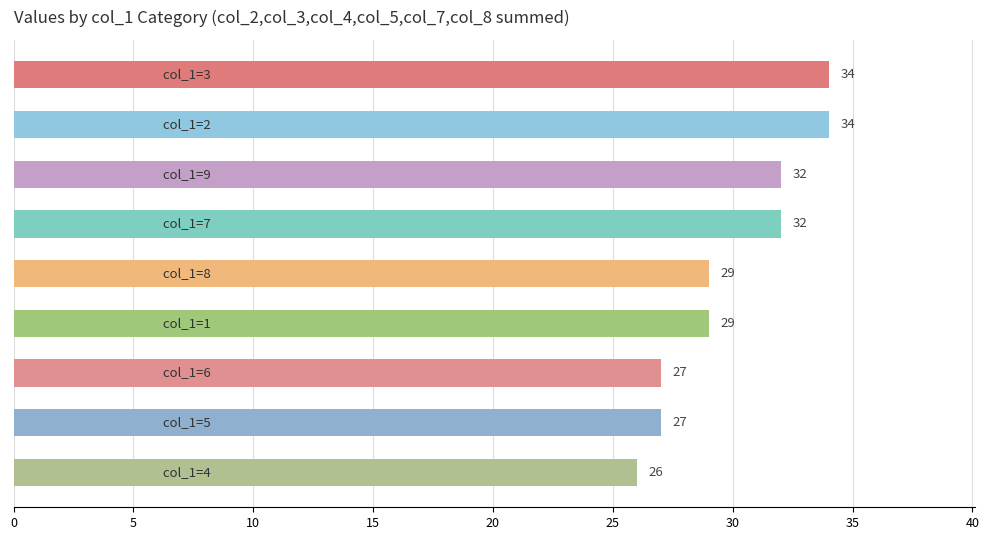

How many bars are there in total?

9